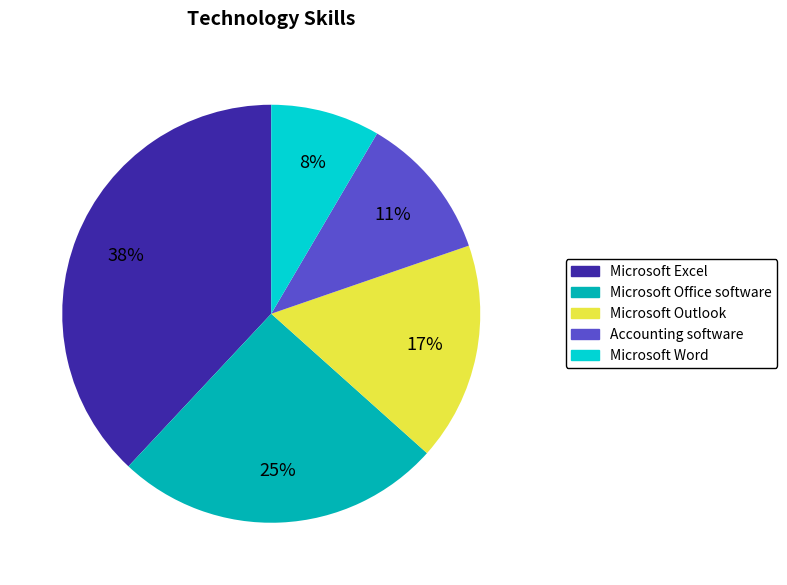

Which has a higher value, Microsoft Outlook or Microsoft Word?

Microsoft Outlook